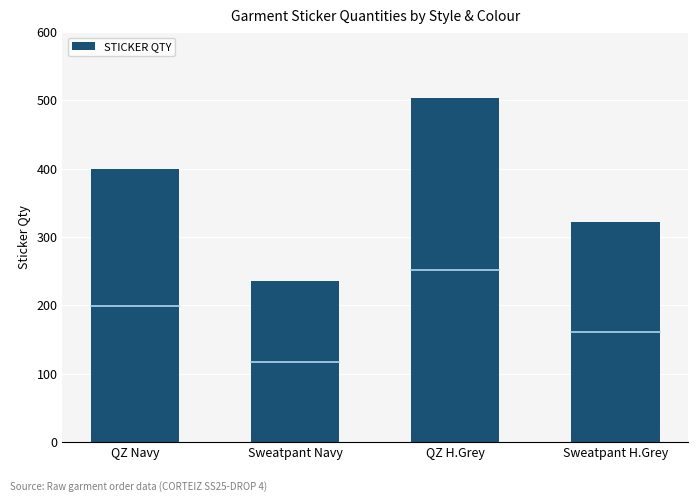

What position from the left is Sweatpant H.Grey?

4